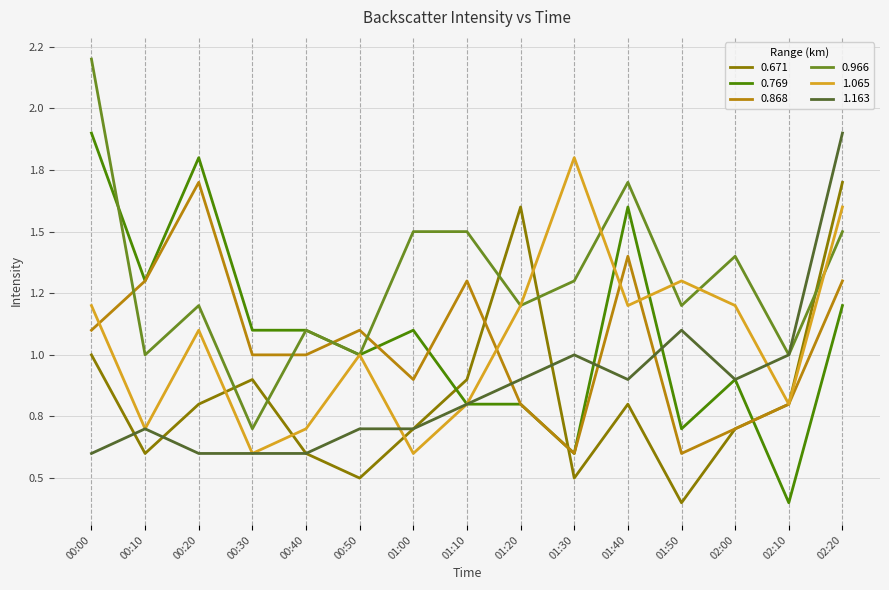

What are all the series names shown in the legend?

0.671, 0.769, 0.868, 0.966, 1.065, 1.163